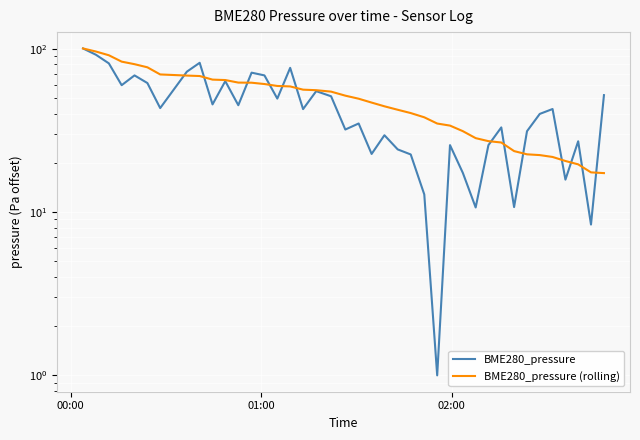

What is the difference between the maximum and minimum values in the BME280_pressure series?

99.2